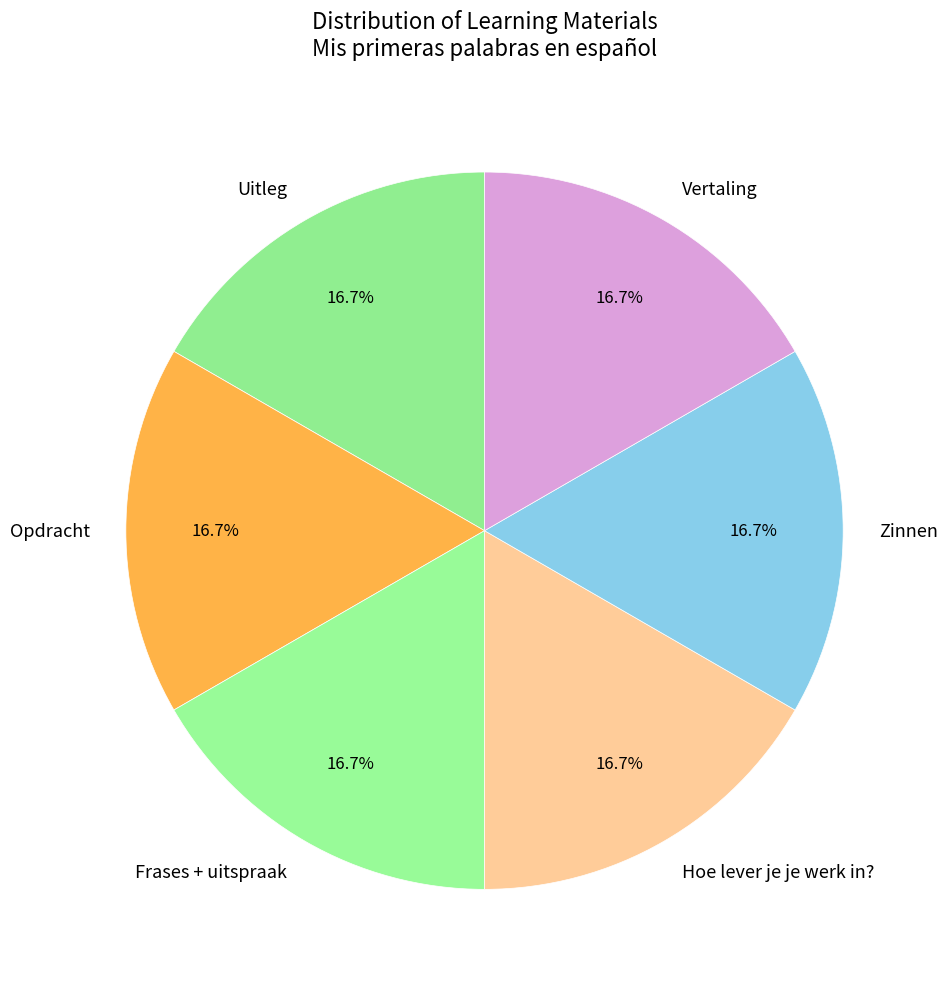

What percentage is the Opdracht slice, to the nearest percent?

17%